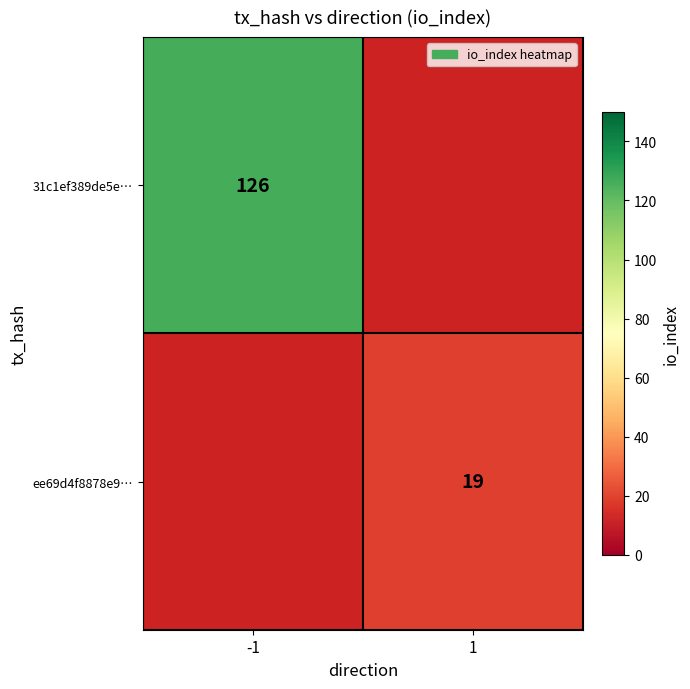

Which label corresponds to the largest value in the chart?

-1